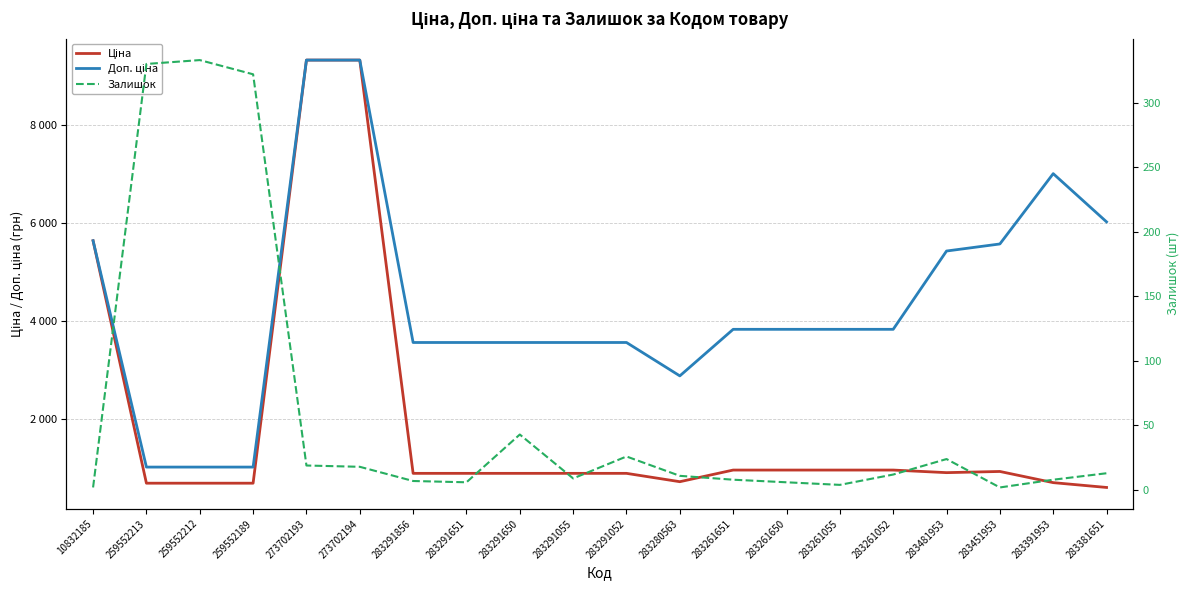

True or false: Ціна has a value of 689.1 at 259552189.

True